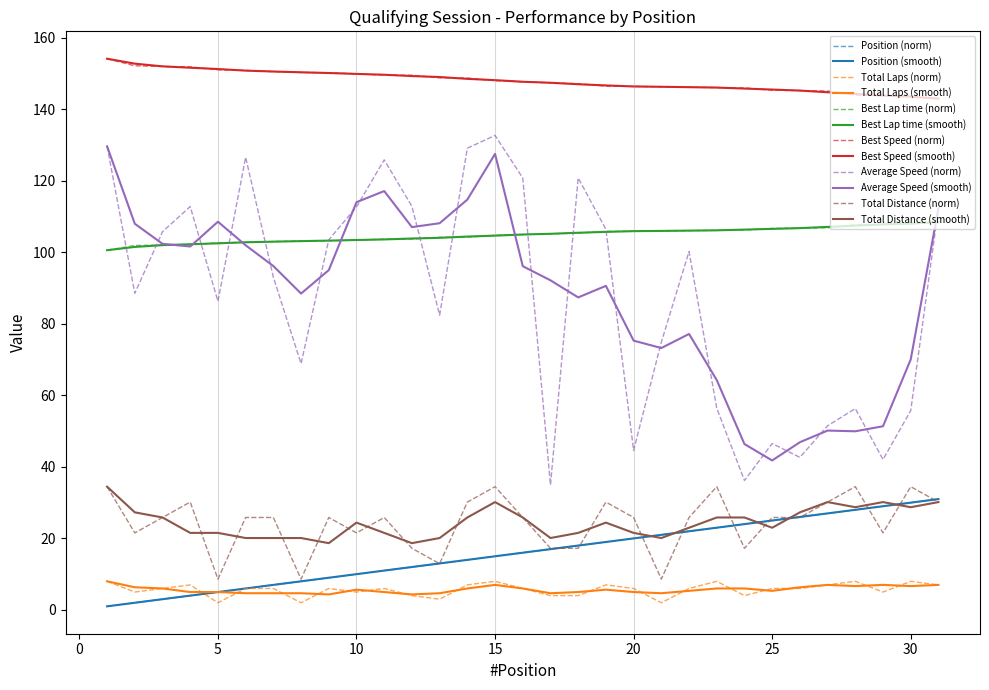

Does the chart have visible grid lines?

No